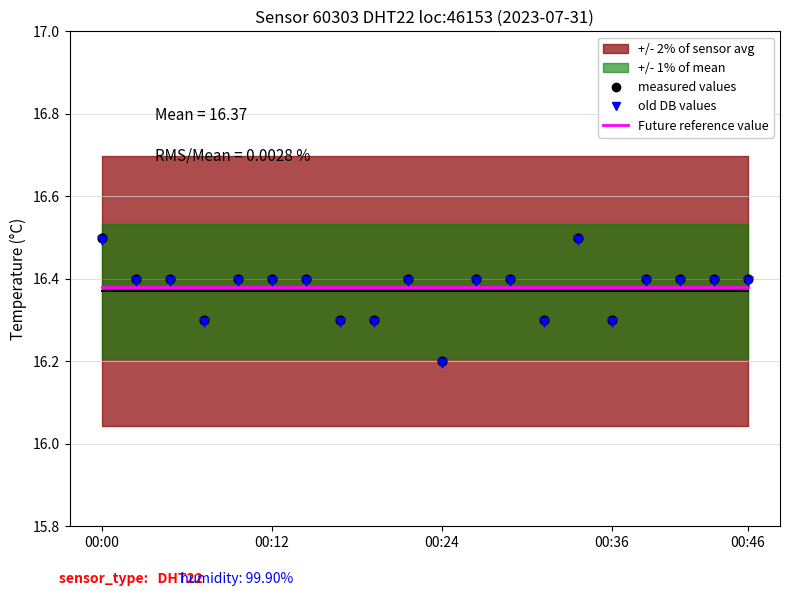

At how many categories does at least one series exceed 16?

20